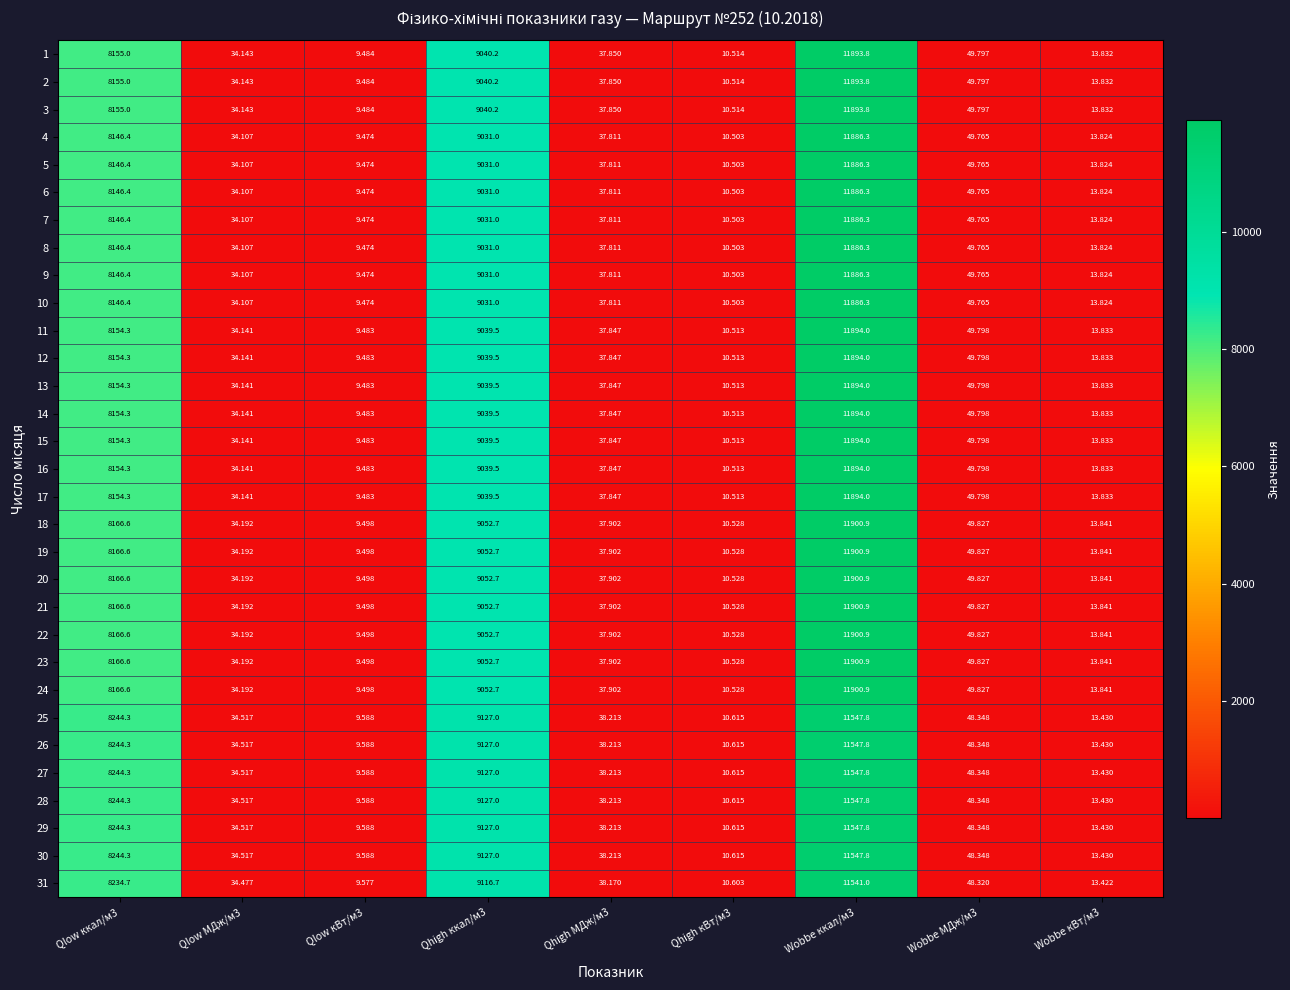

Is the value of 31 at Wobbe ккал/м3 greater than the value of 1 at Wobbe кВт/м3?

Yes